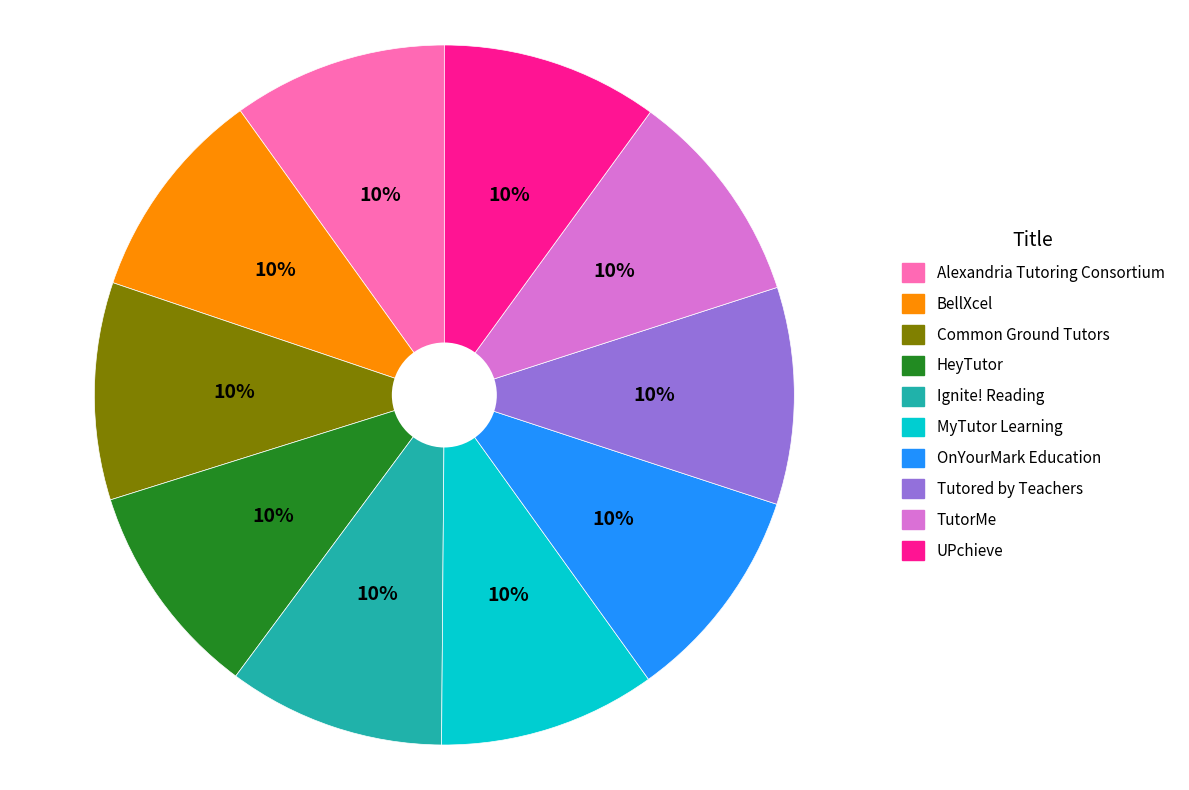

The TutorMe slice represents 10% of the pie. True or false?

True